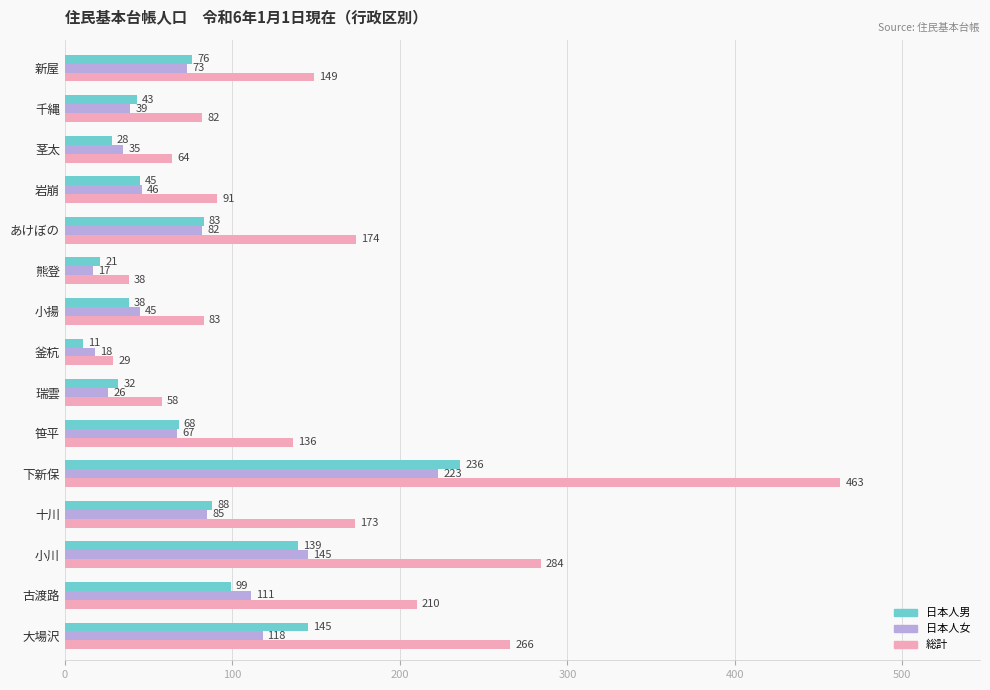

List the labels in order of 日本人女 value, smallest first.

熊登, 釜杭, 瑞雲, 茎太, 千縄, 小揚, 岩崩, 笹平, 新屋, あけぼの, 十川, 古渡路, 大場沢, 小川, 下新保